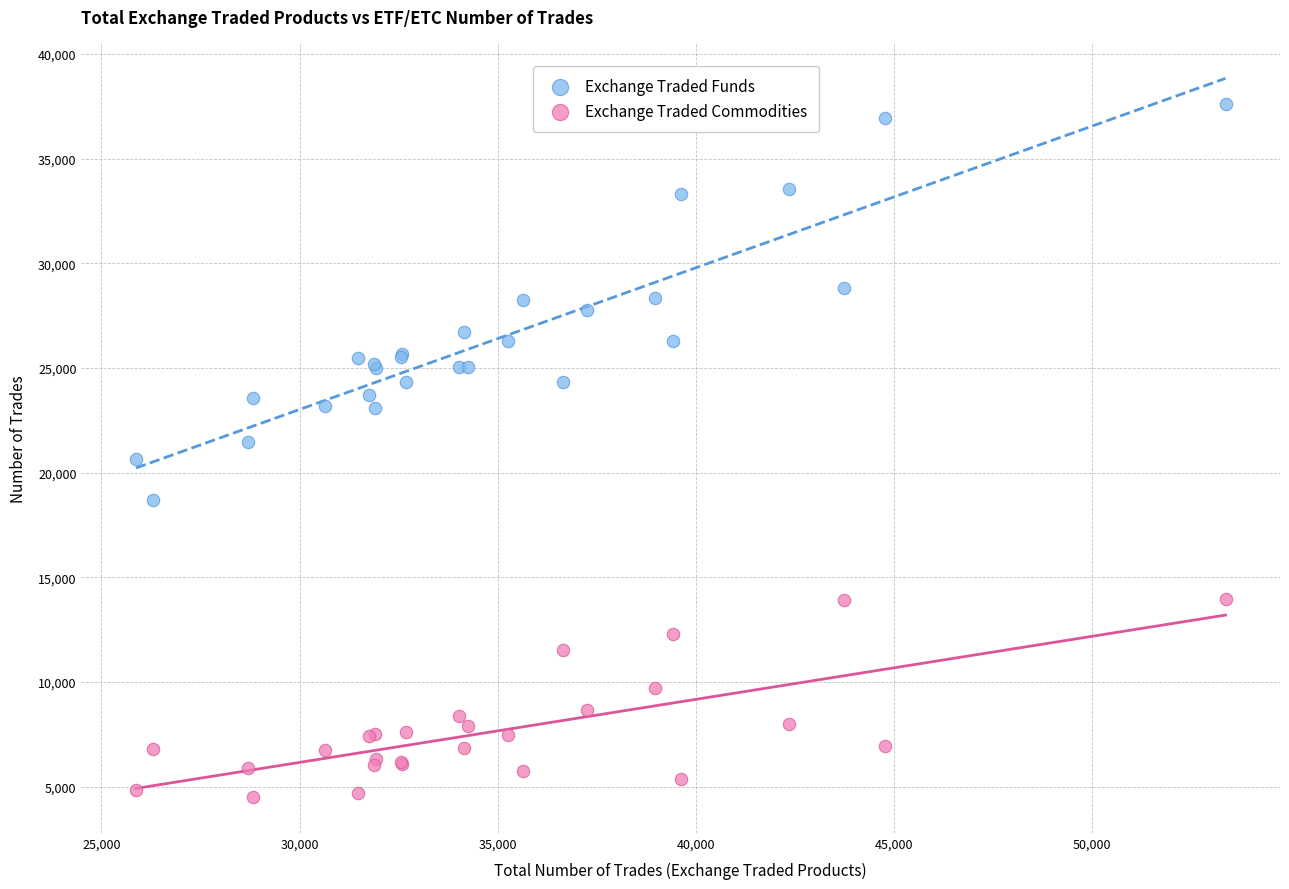

What is the X range (max minus min) for the scatter plot?

27503